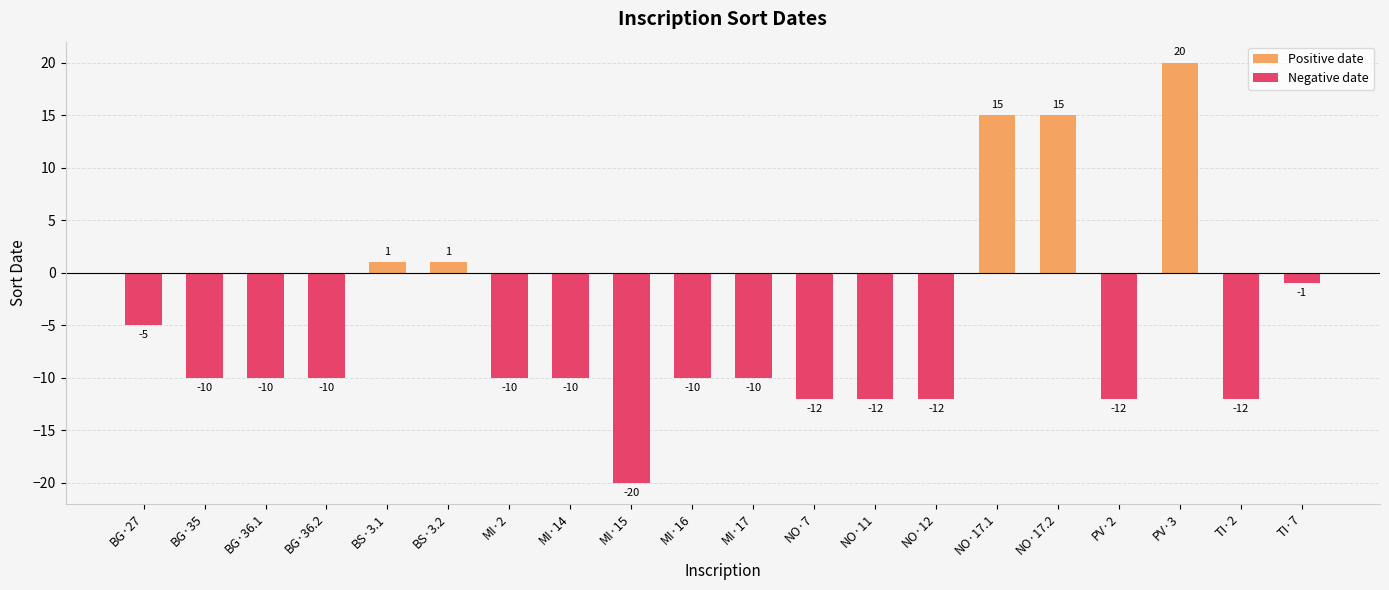

Are the bars grouped side by side (vs. stacked)?

Yes